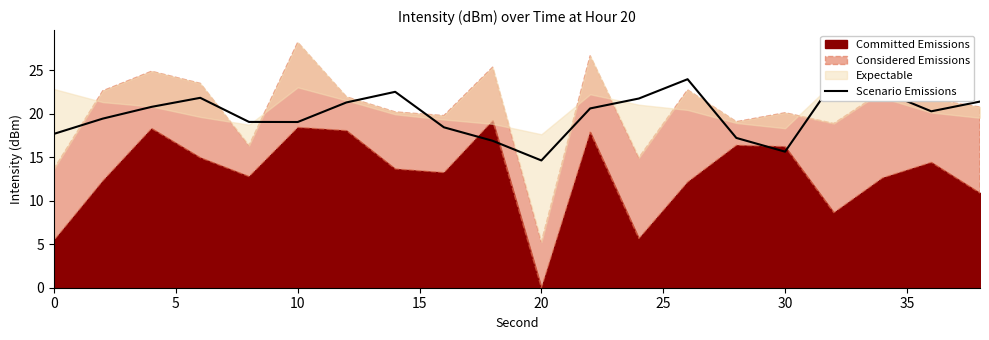

What is the sum of all values?

398.8